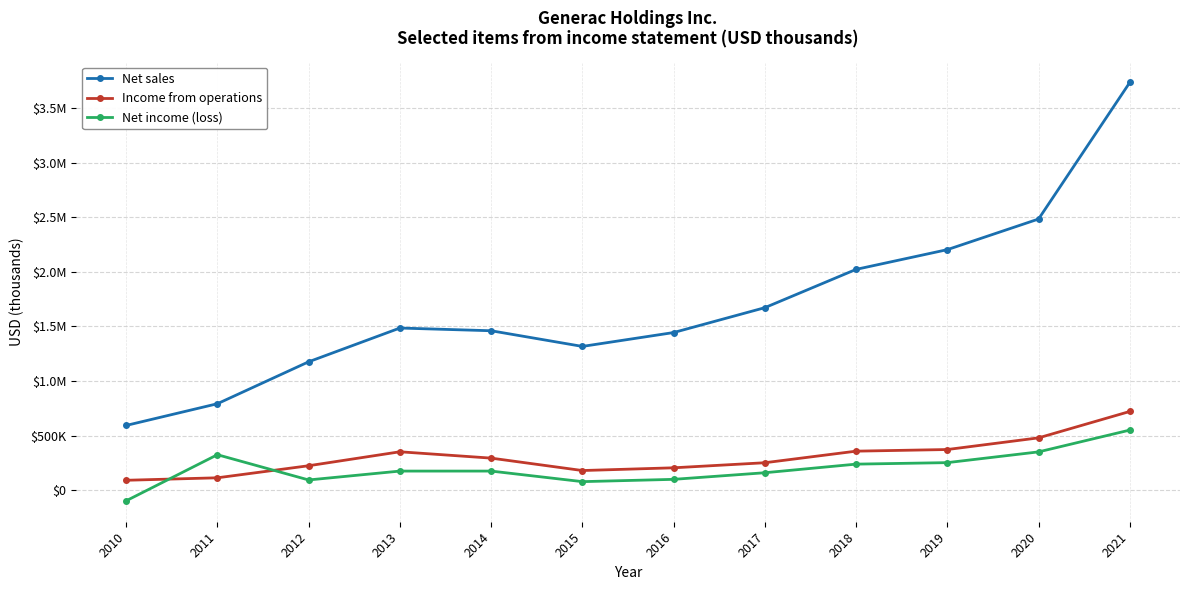

At which label does Income from operations first exceed 293375?

2013